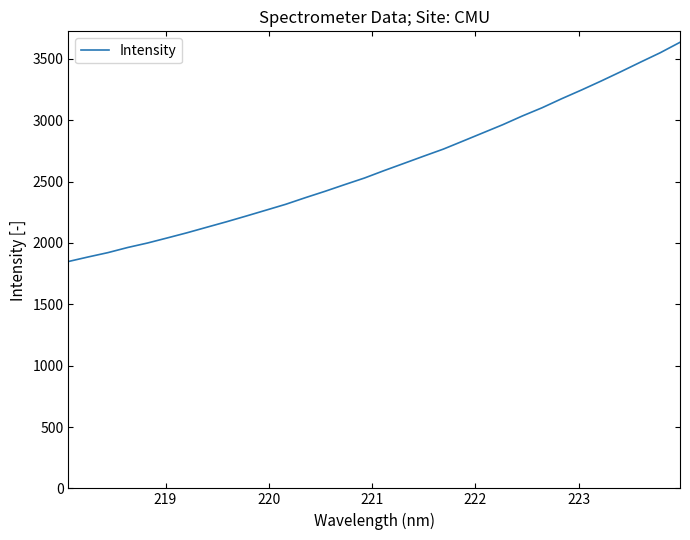

Does the chart have visible grid lines?

No